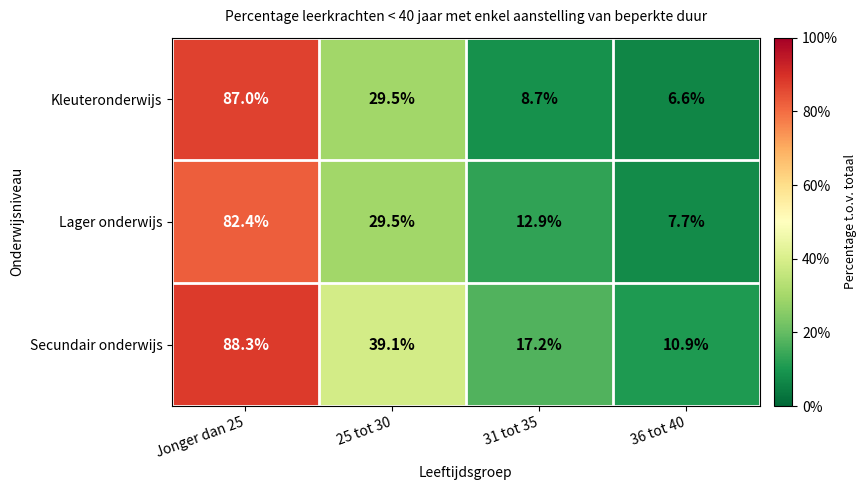

The Secundair onderwijs series shows 4.2 at 31 tot 35. True or false?

False